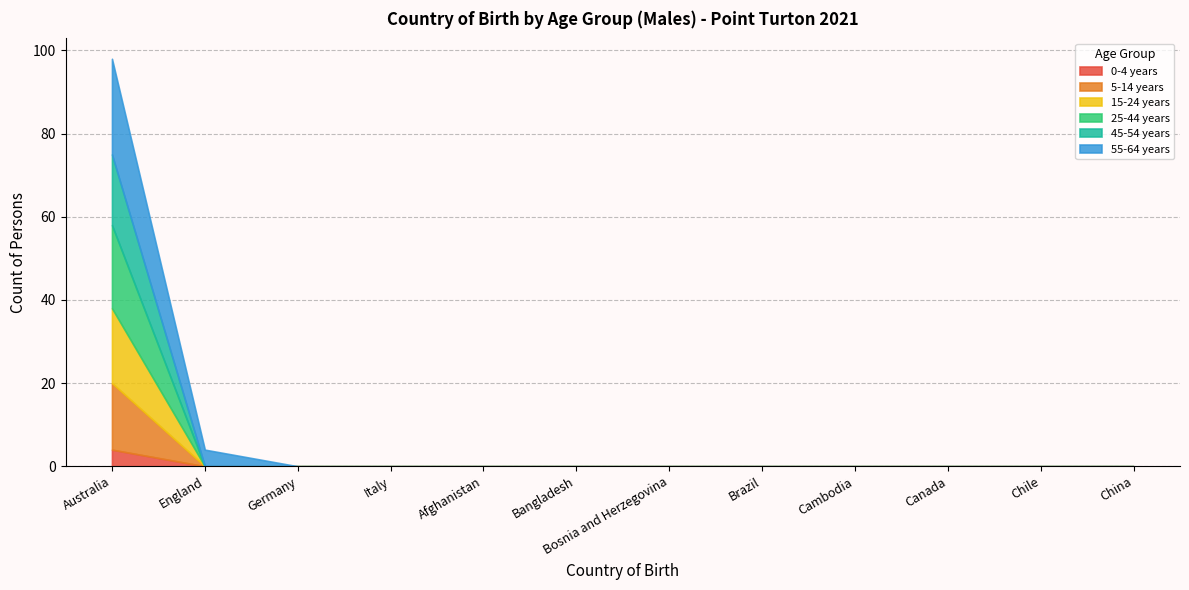

Between Italy and Cambodia, which series saw the biggest shift?

0-4 years